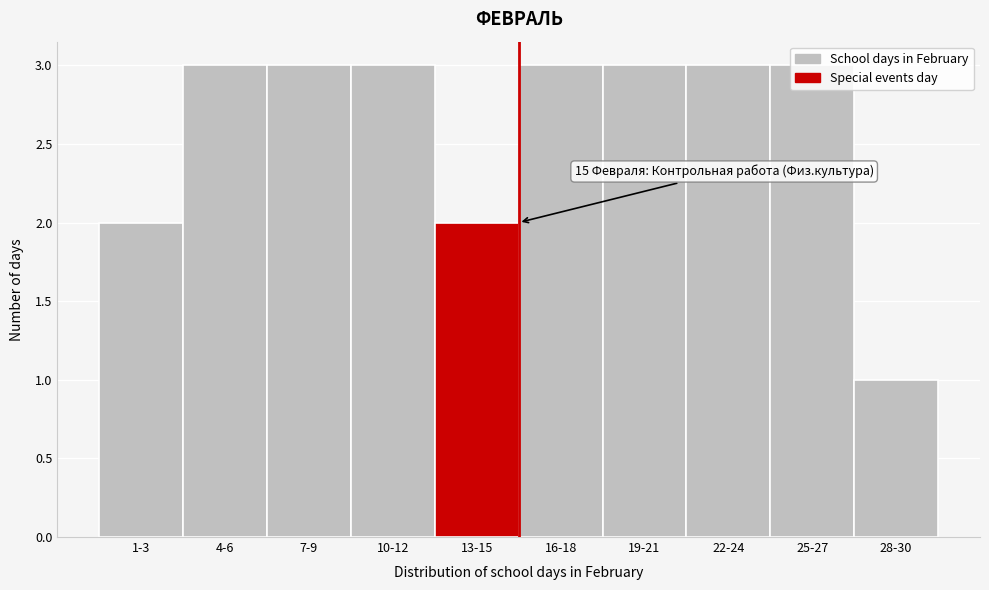

What is the maximum value shown in the chart?

3